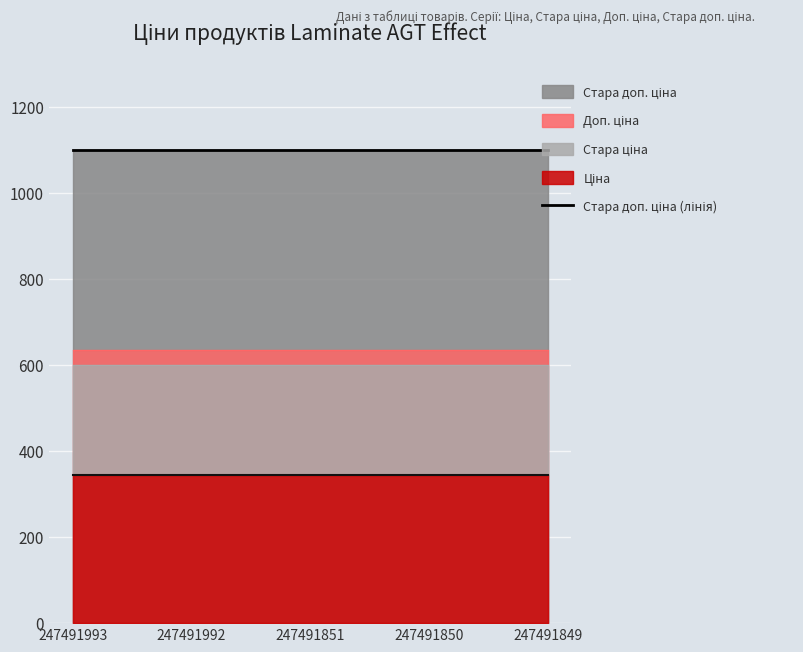

True or false: Ціна and Доп. ціна intersect in this chart.

False